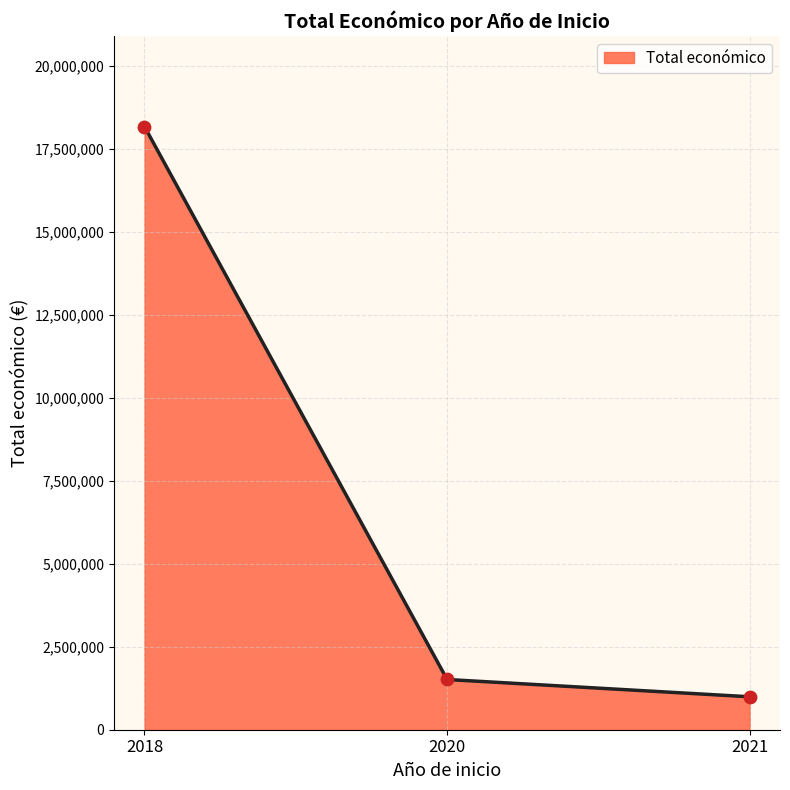

What is the change in value from 2018 to 2020?

-16664079